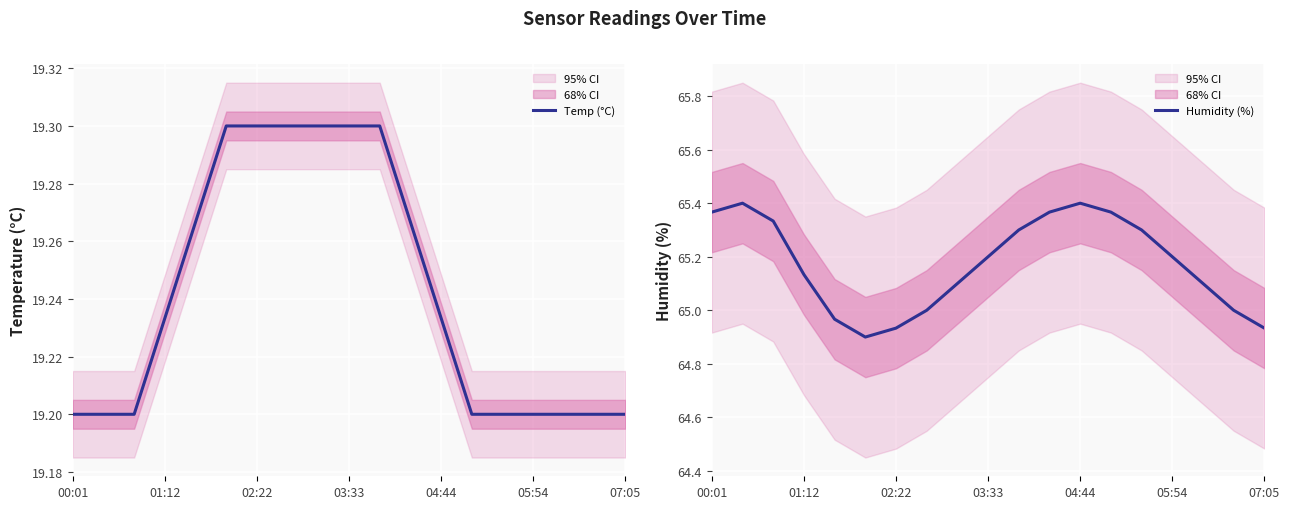

The Temp (°C) series shows 10.3 at 00:01. True or false?

False